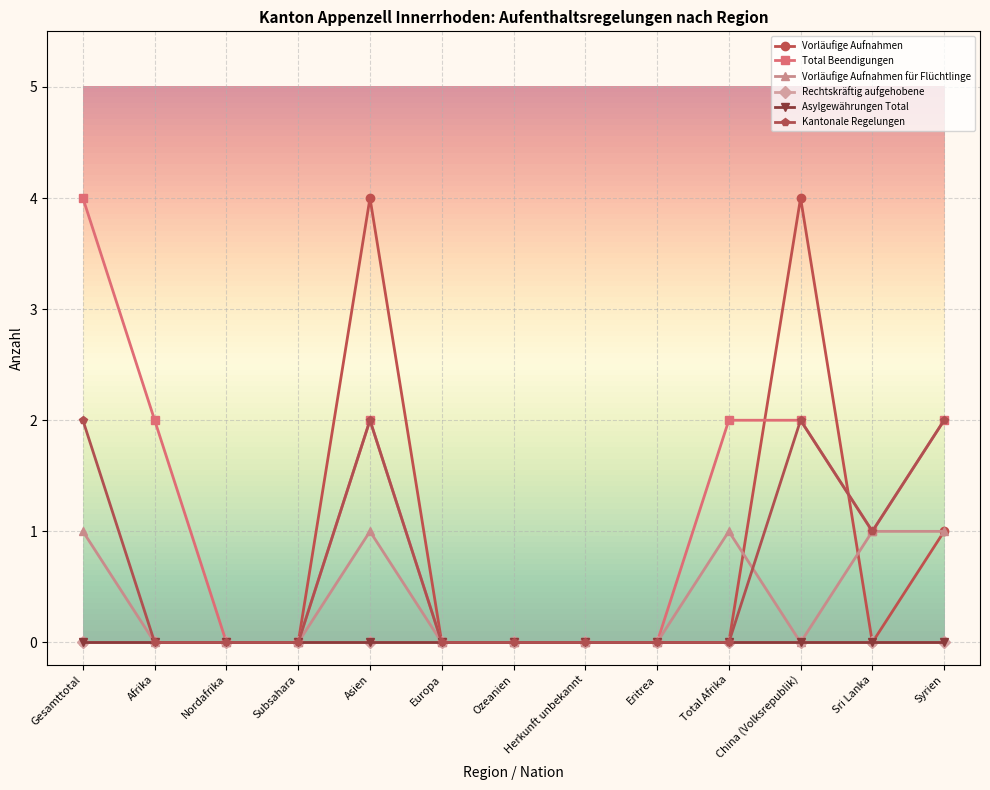

Which series ends up on top after the final intersection of Vorläufige Aufnahmen and Kantonale Regelungen?

Kantonale Regelungen